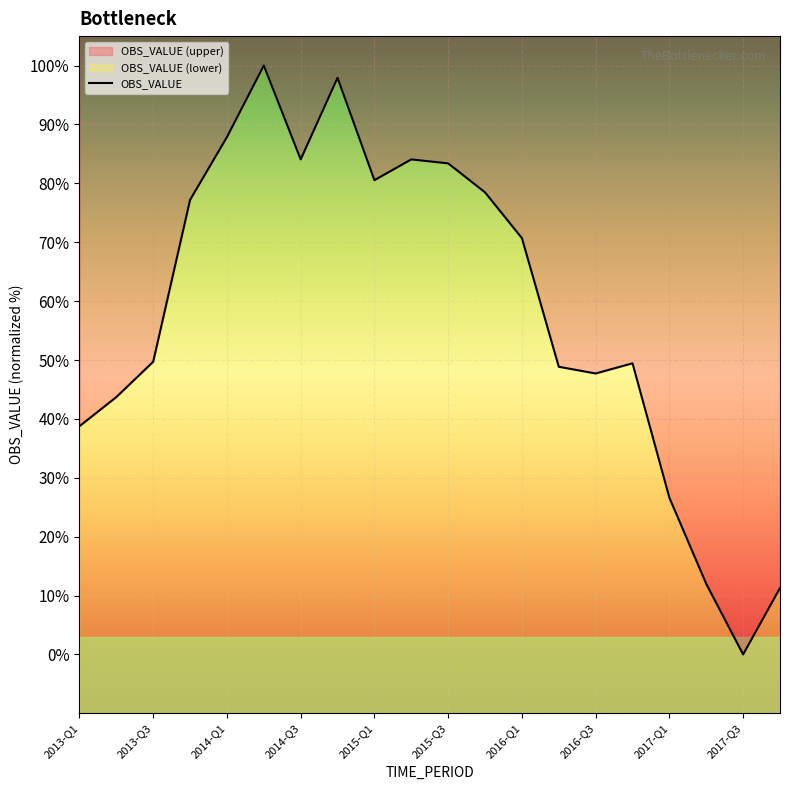

Reading left to right, what are all the values shown in this chart?

38.8	43.7	49.7	77.2	87.9	100.0	84.1	97.9	80.5	84.1	83.4	78.5	70.7	48.9	47.7	49.4	26.6	12.0	0.0	11.3